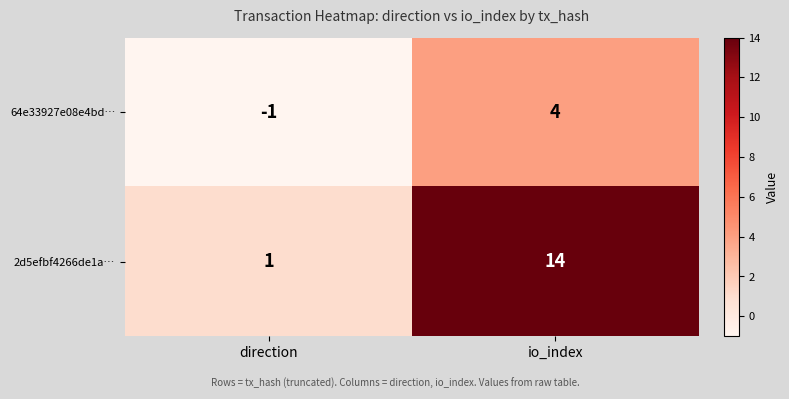

Which series has the widest spread of values?

2d5efbf4266de1a…